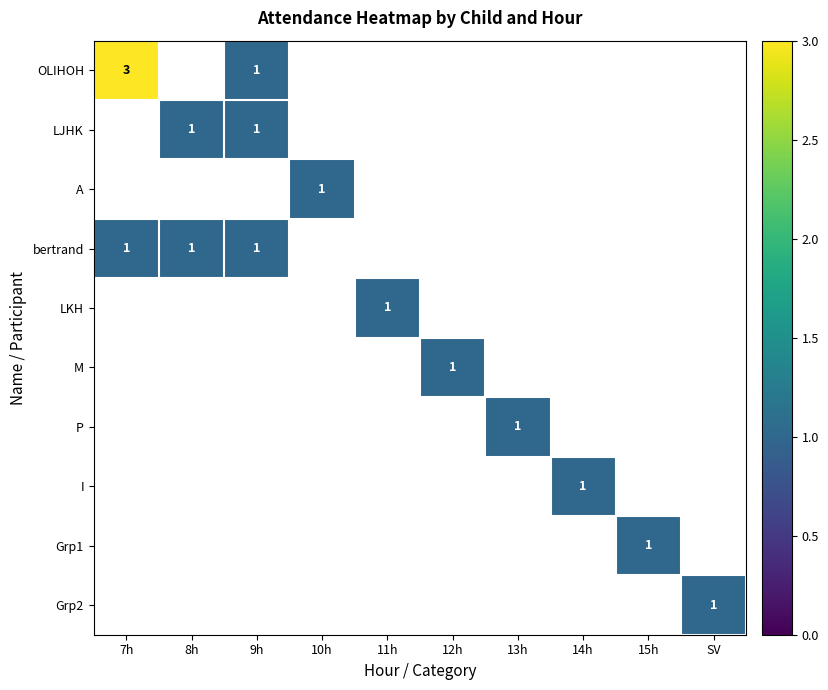

Between 7h and 9h, which series saw the biggest shift?

OLIHOH